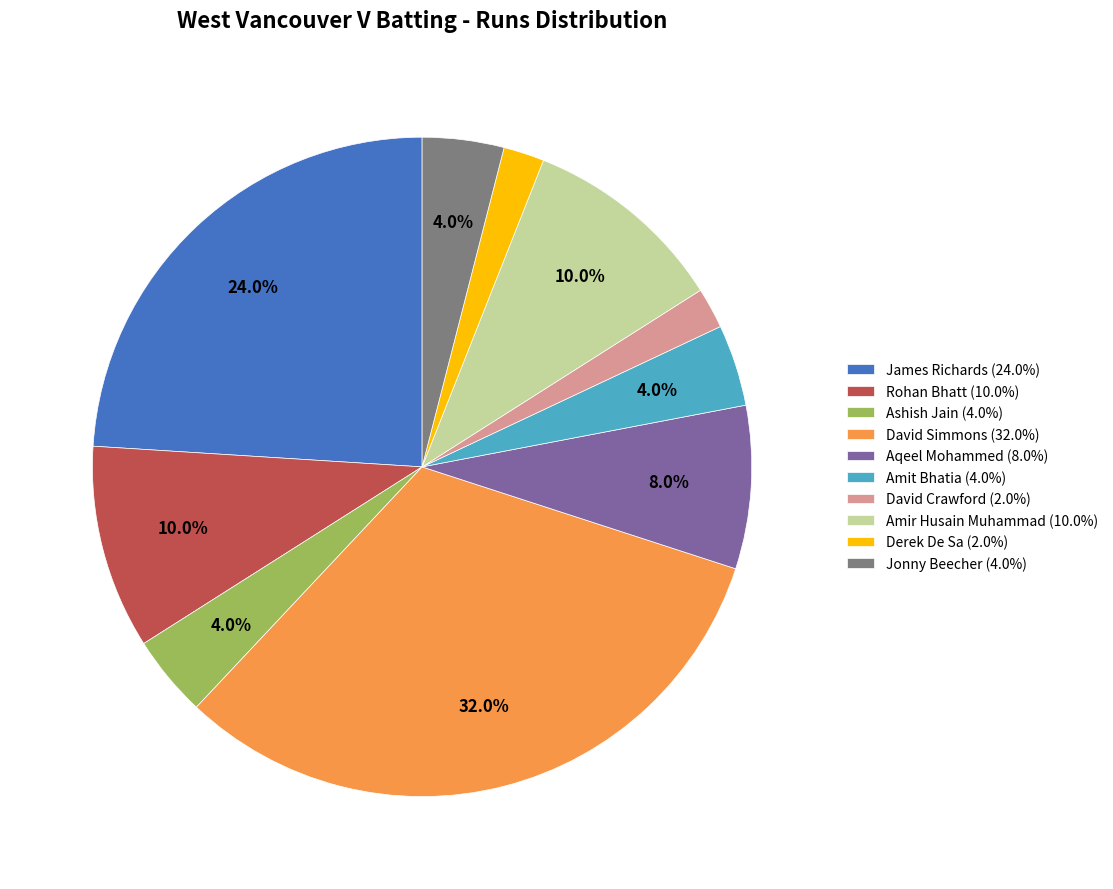

Does James Richards (24.0%) account for over 50% of the chart?

No